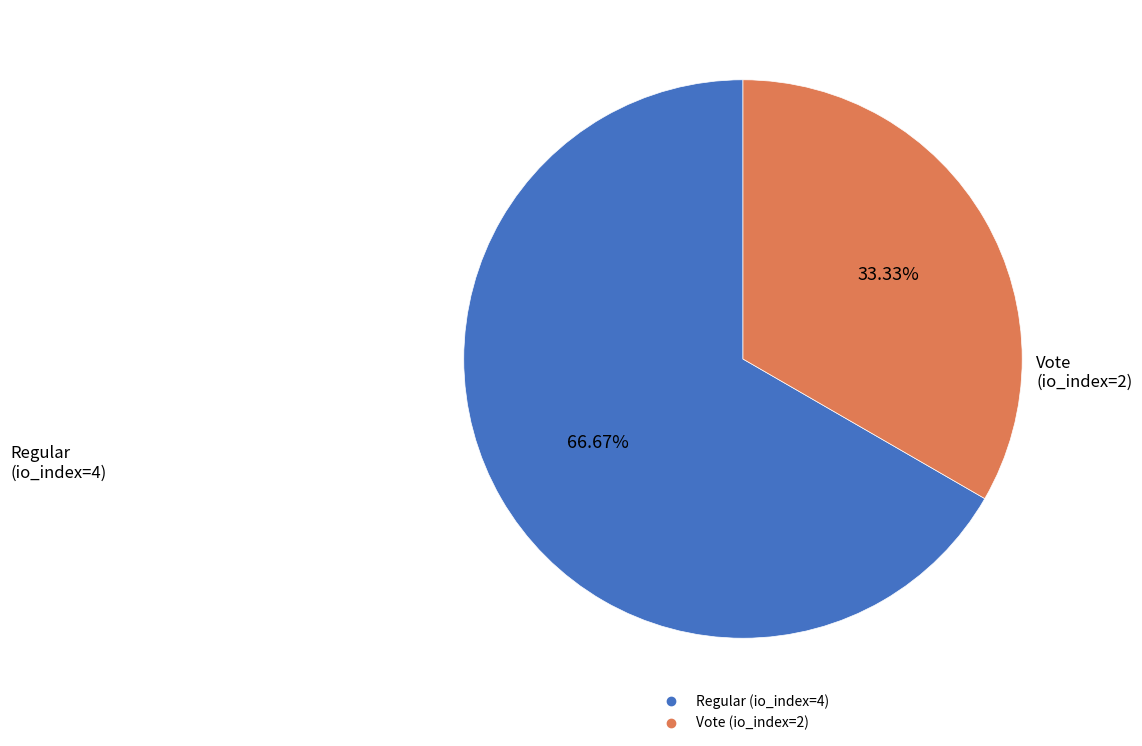

Combined, do Regular (io_index=4) and Vote (io_index=2) account for over 50%?

Yes